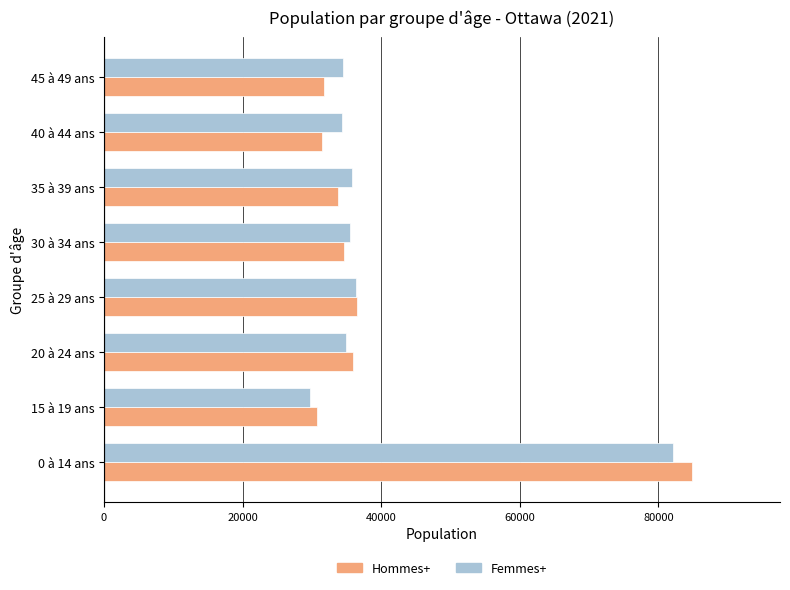

The value of Hommes+ at 20 à 24 ans is 11275. True or false?

False